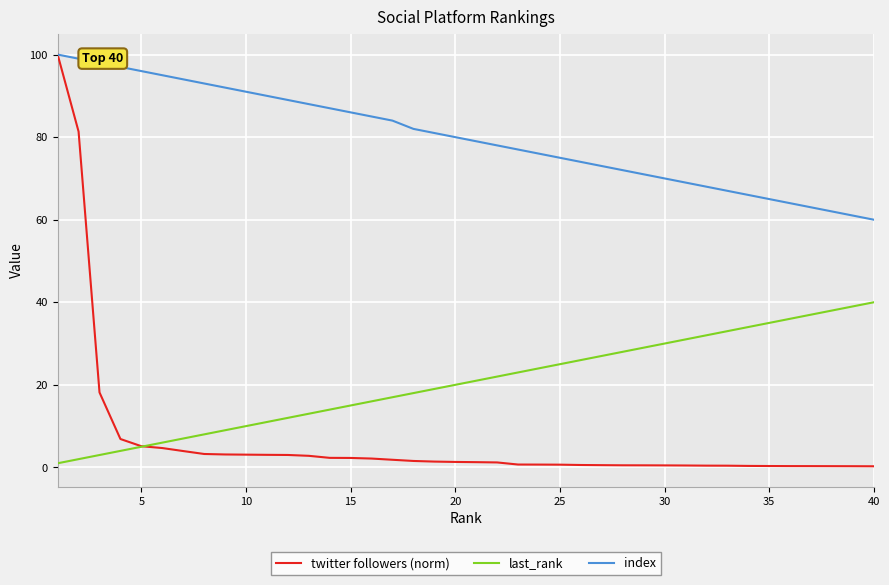

True or false: last_rank and index cross at least once.

False